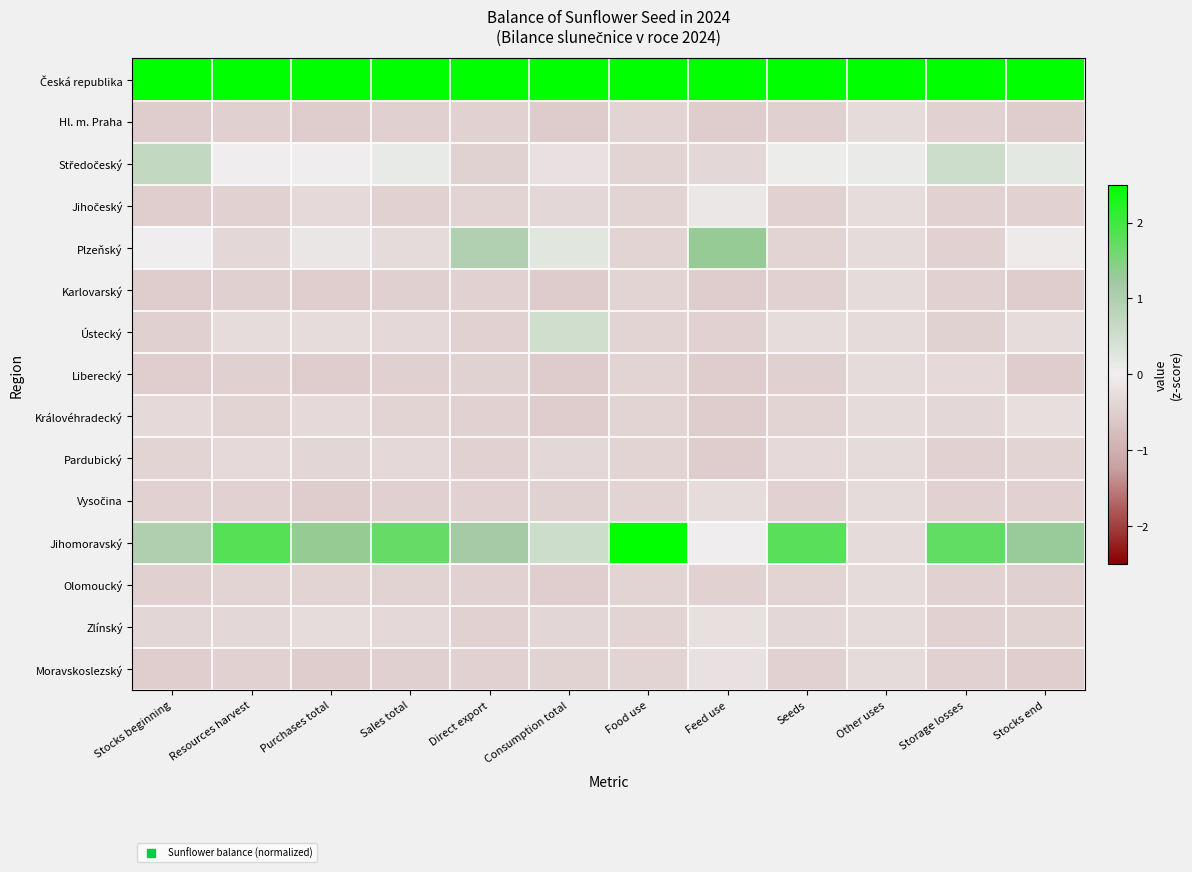

Which series has the largest range (max minus min)?

Jihomoravský